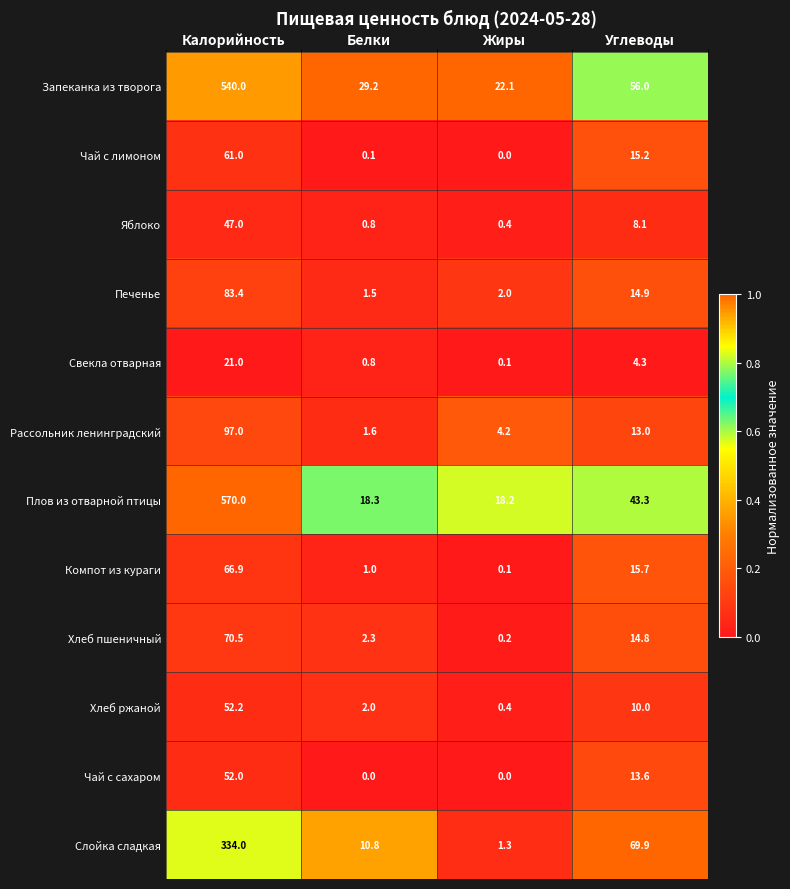

Which series changed the most between Жиры and Углеводы?

Слойка сладкая